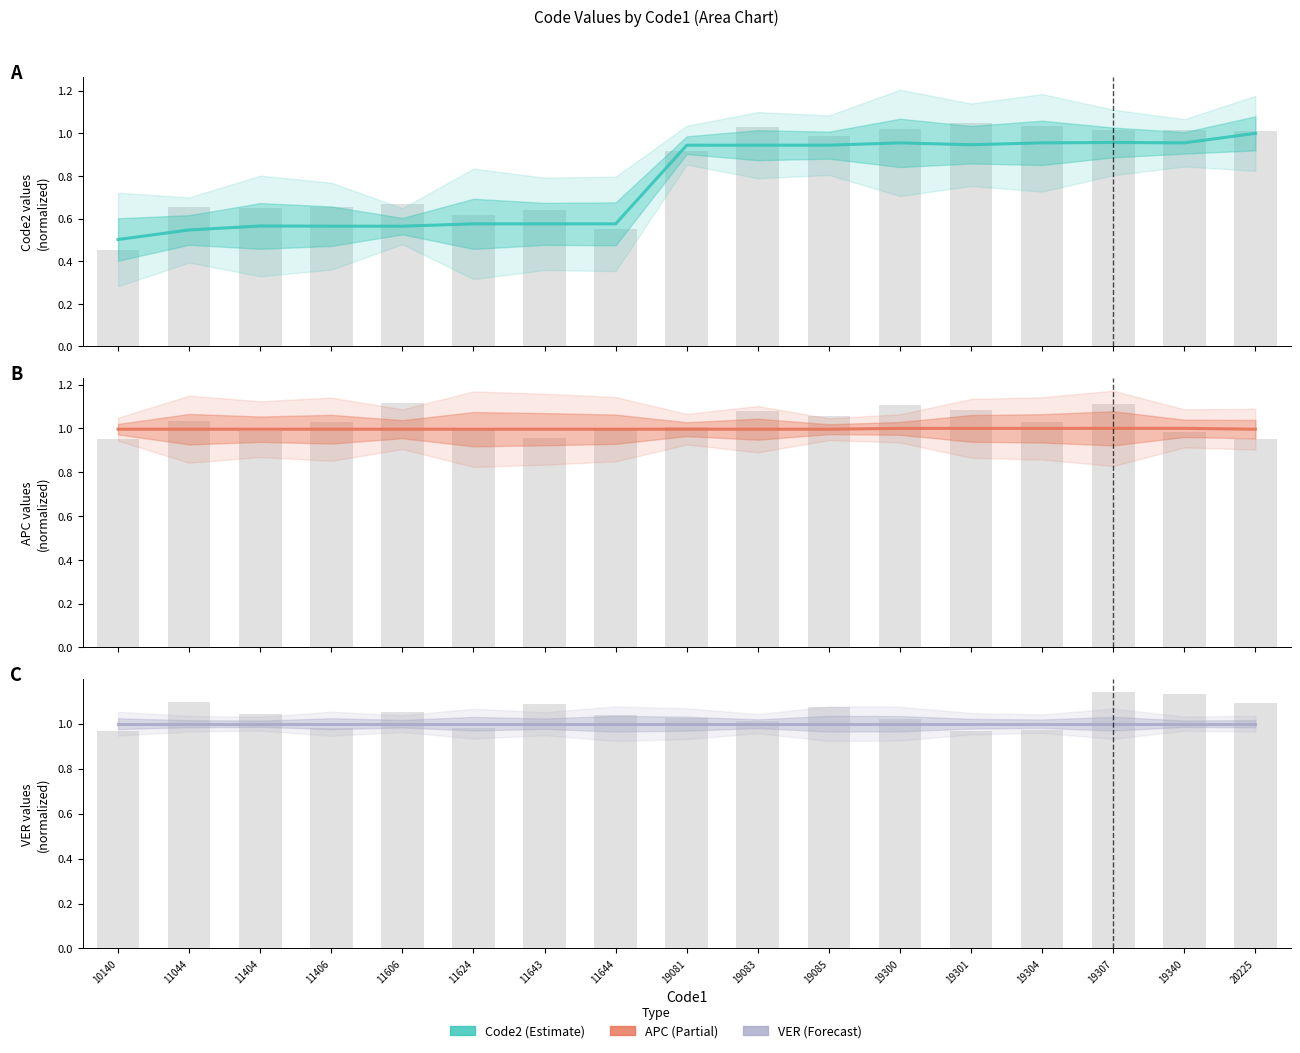

The Code2 series shows 0.8 at 11643. True or false?

False